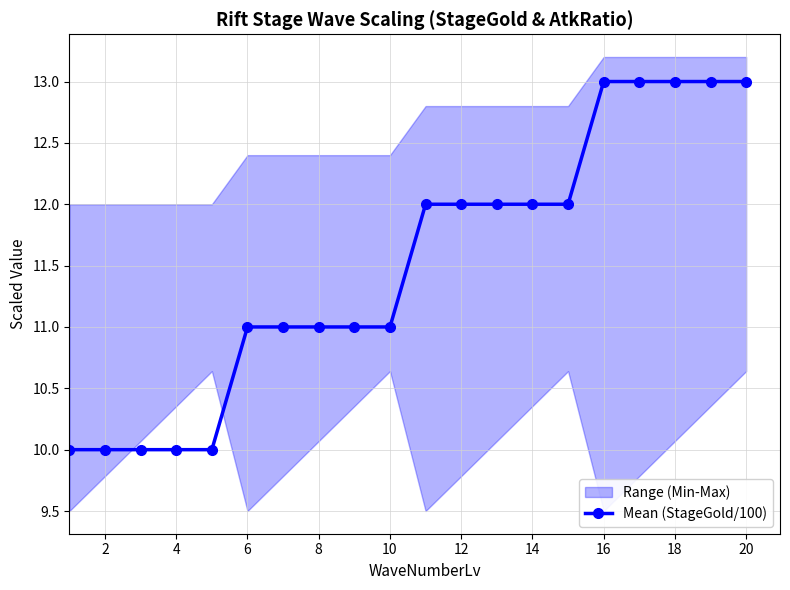

The value of Mean (StageGold/100) at 6 is 3. True or false?

False